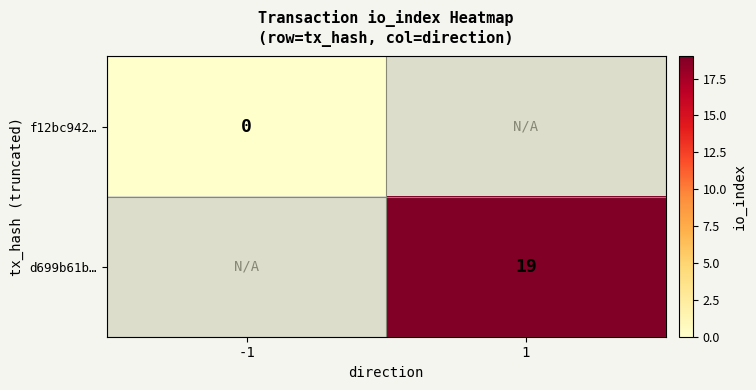

Is it true that d699b61b… equals 19 at 1?

True